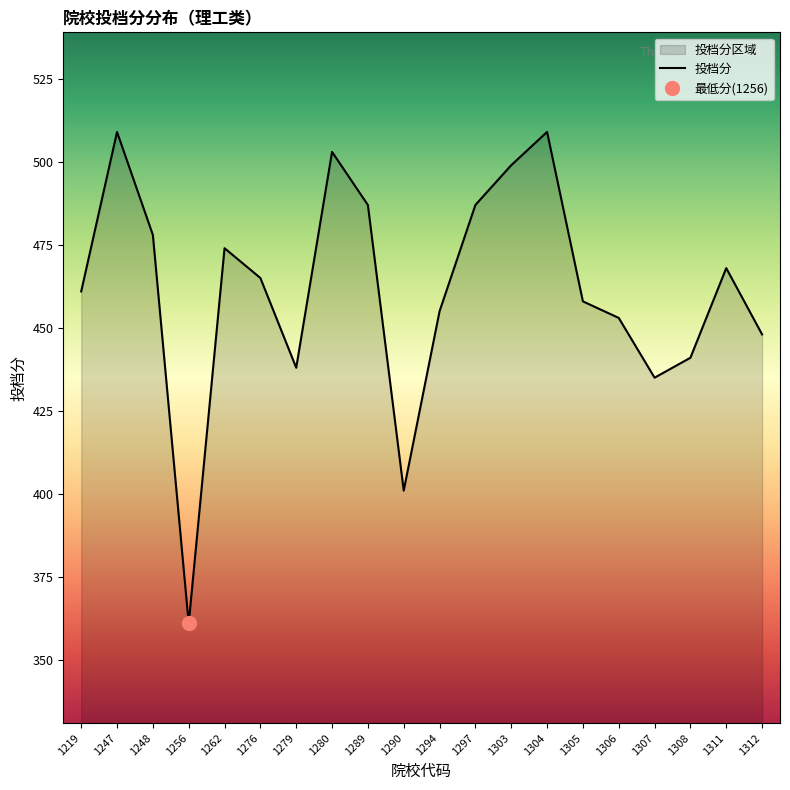

True or false: the data has more than 0 interior local peaks.

True